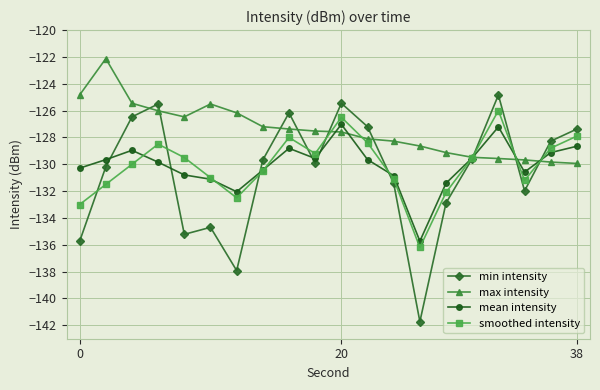

After their last crossing, which series has the higher values: smoothed intensity or max intensity?

smoothed intensity